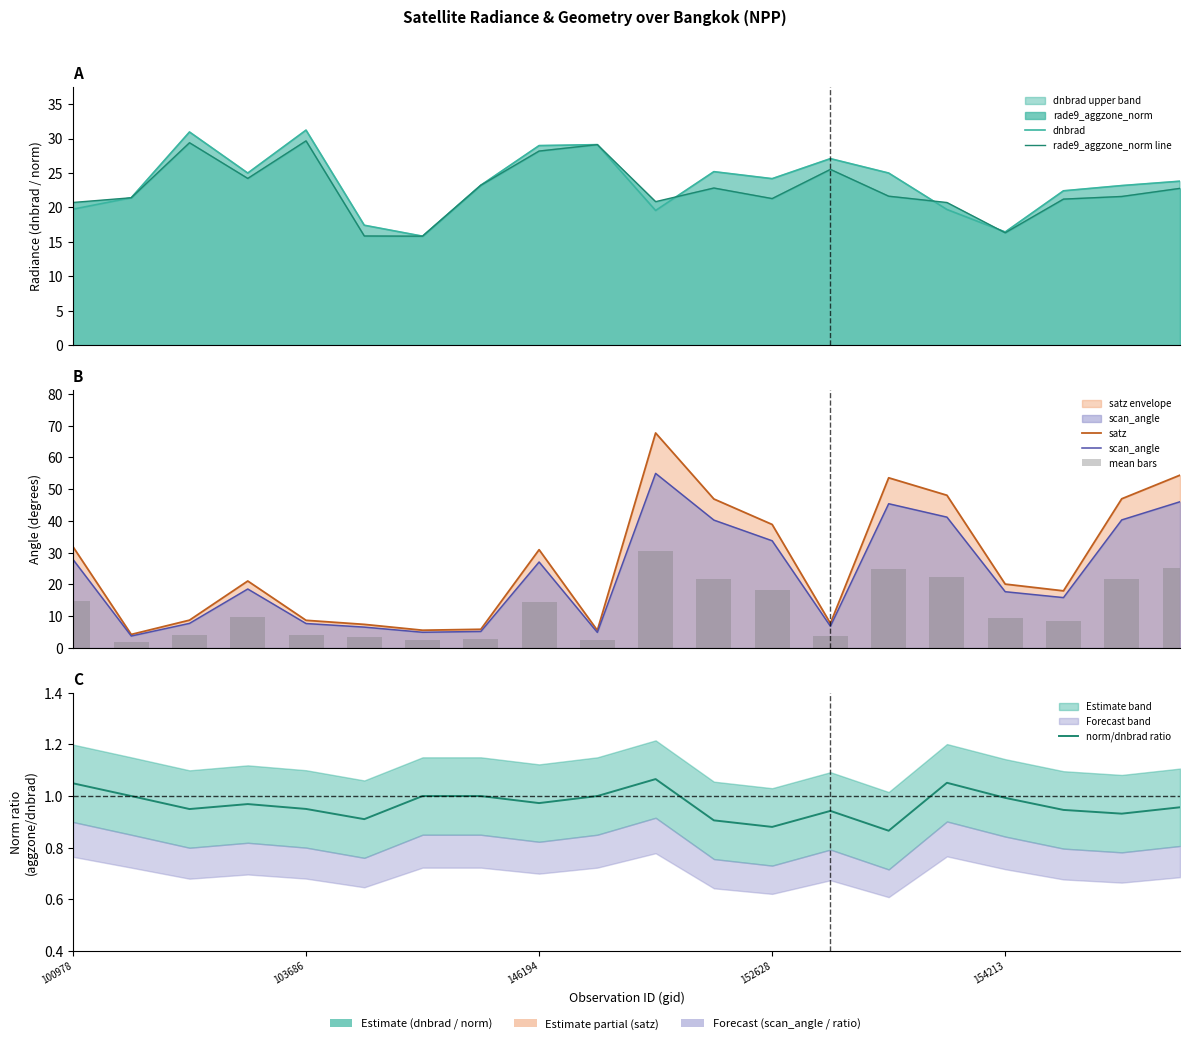

Count the number of data series in this chart.

6